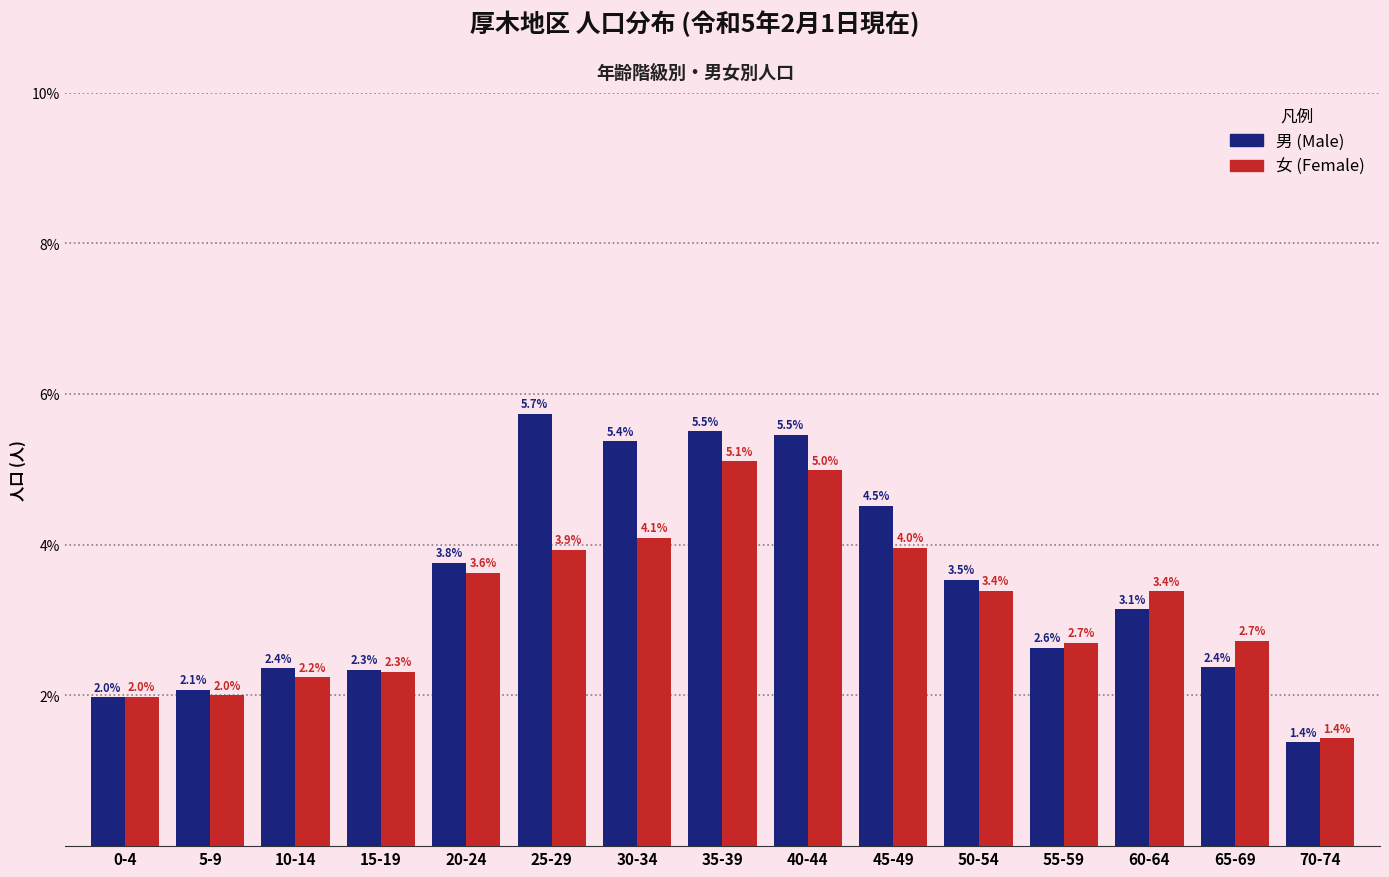

Reading left to right, extract all data points from this chart.

男 (Male): 2.0	2.1	2.4	2.3	3.8	5.7	5.4	5.5	5.5	4.5	3.5	2.6	3.1	2.4	1.4
女 (Female): 2.0	2.0	2.2	2.3	3.6	3.9	4.1	5.1	5.0	4.0	3.4	2.7	3.4	2.7	1.4